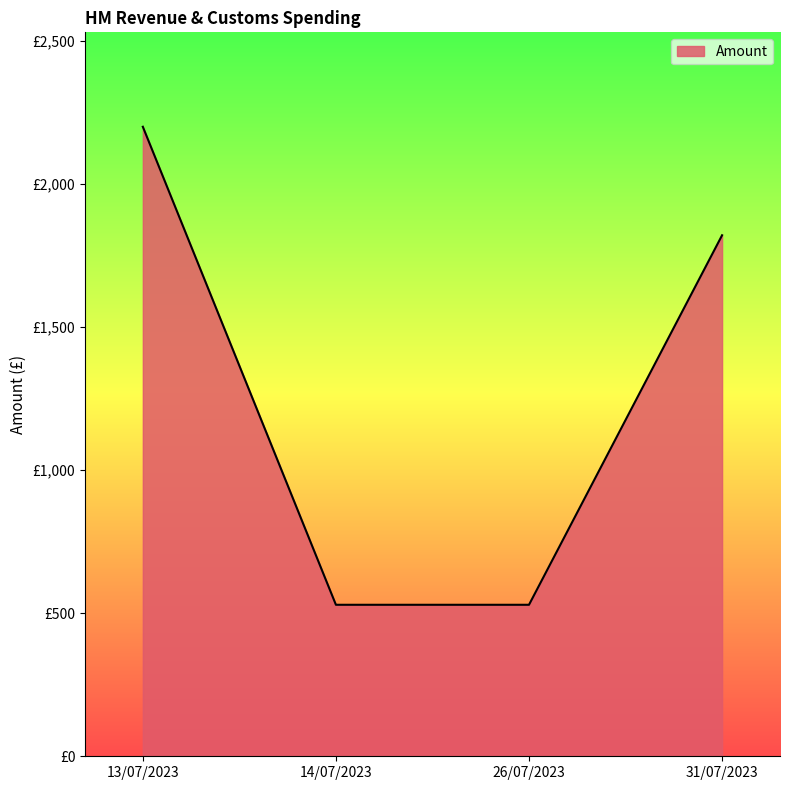

What position from the left is 13/07/2023?

1